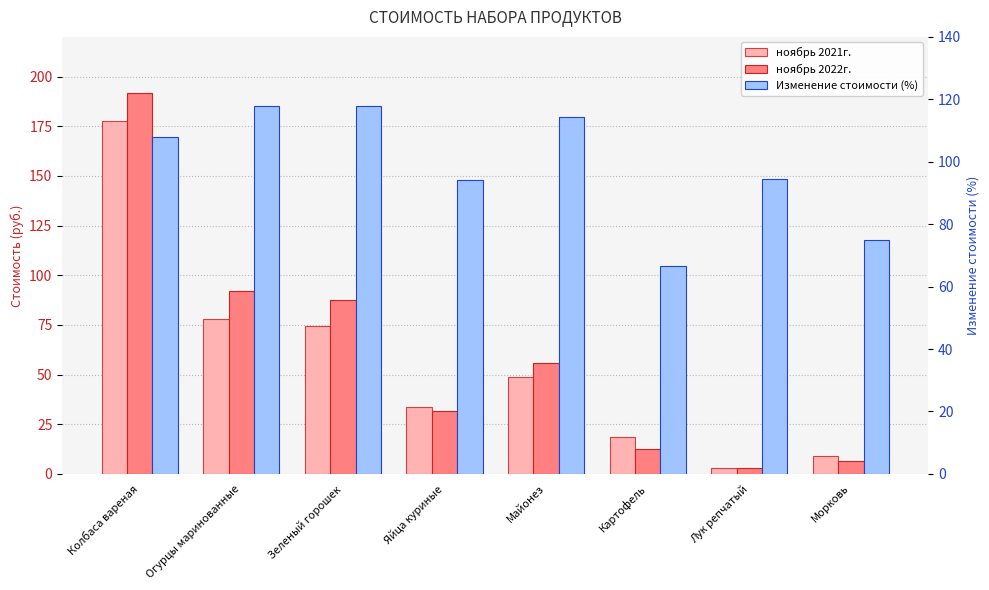

Which series has the widest spread of values?

ноябрь 2022г.